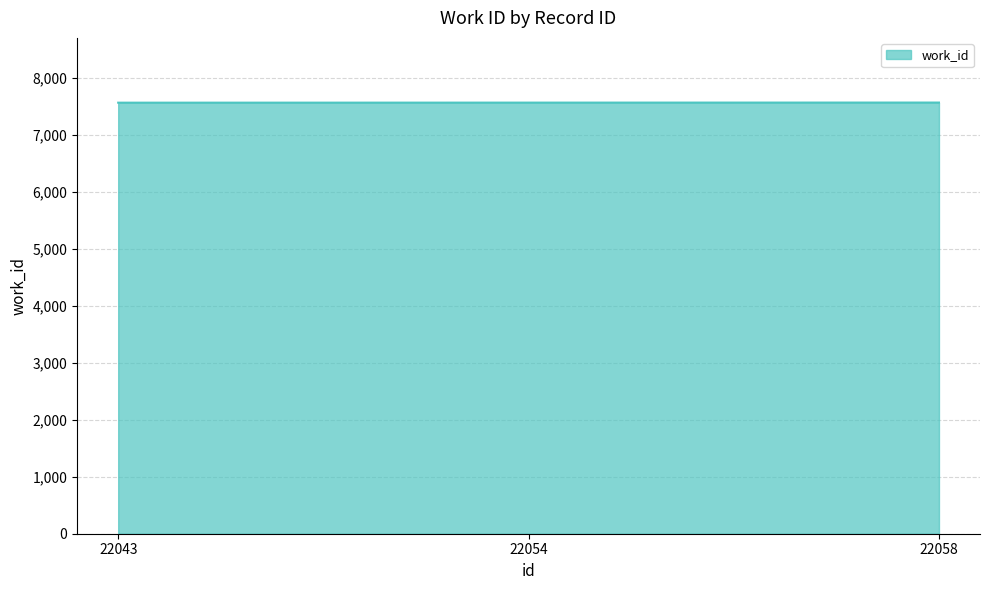

Is it true that the value at 22058 is 4832?

False